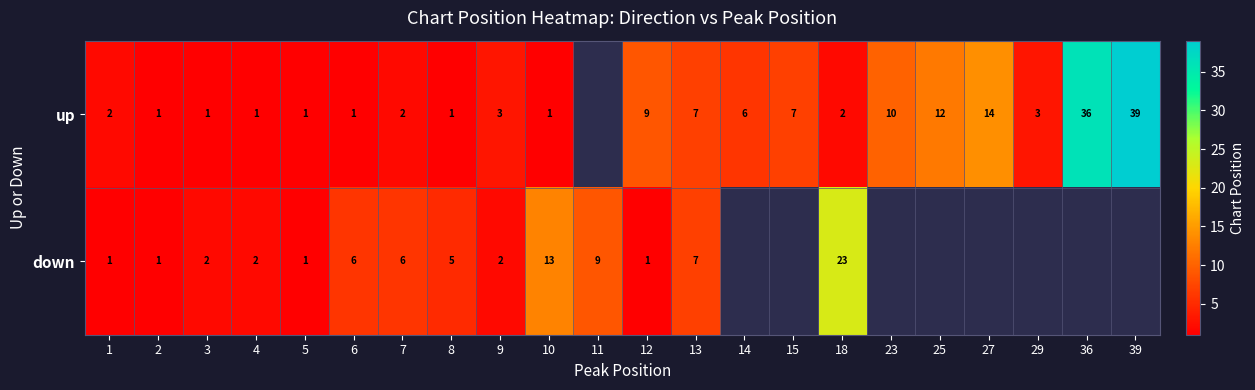

Which category has the lowest value across all series?

2